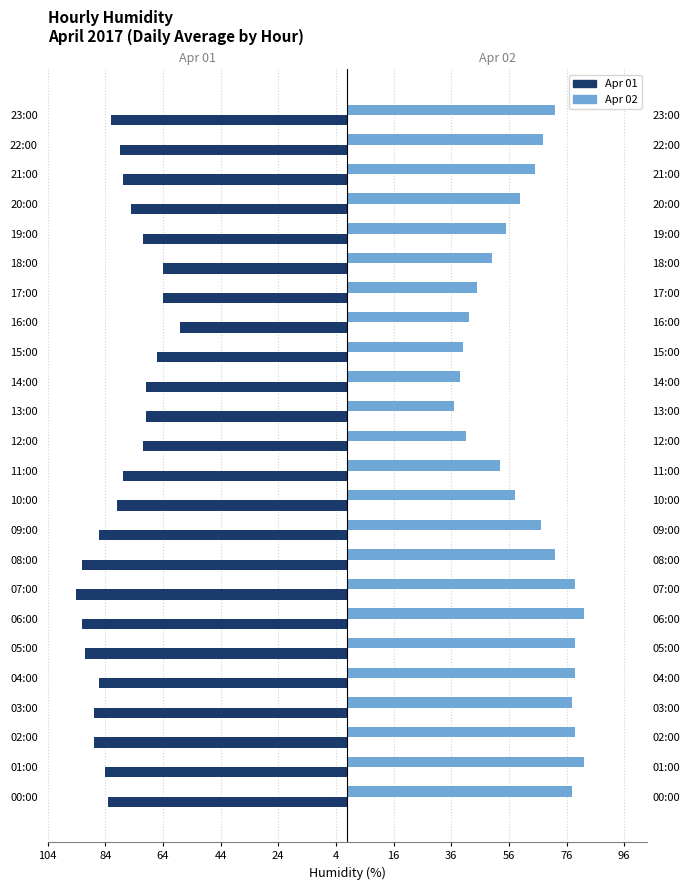

What is the label of the 11th bar from the right?

13:00